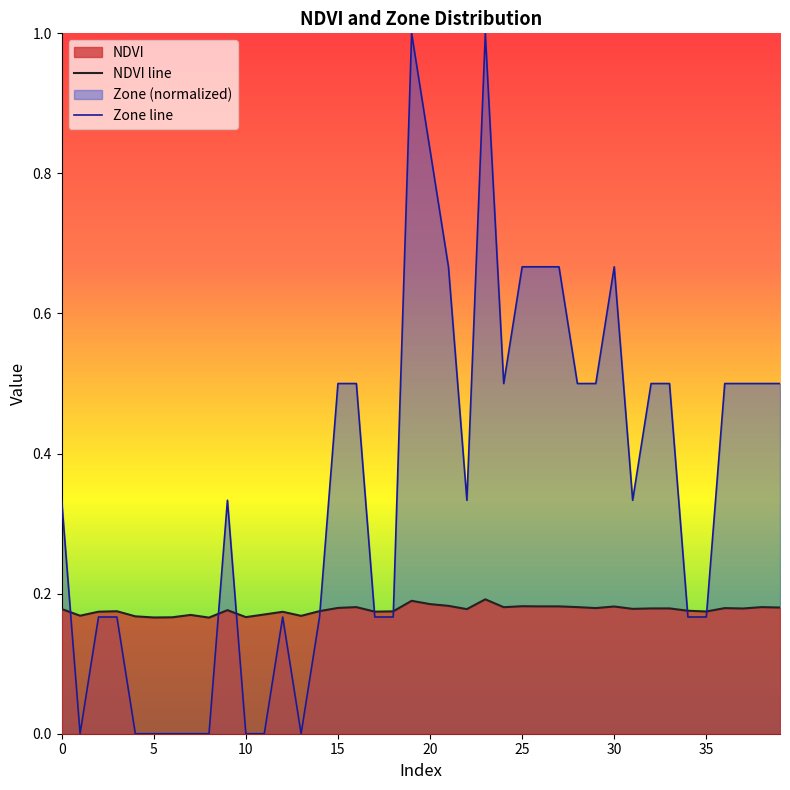

What is the label of the 25th point from the left?

24